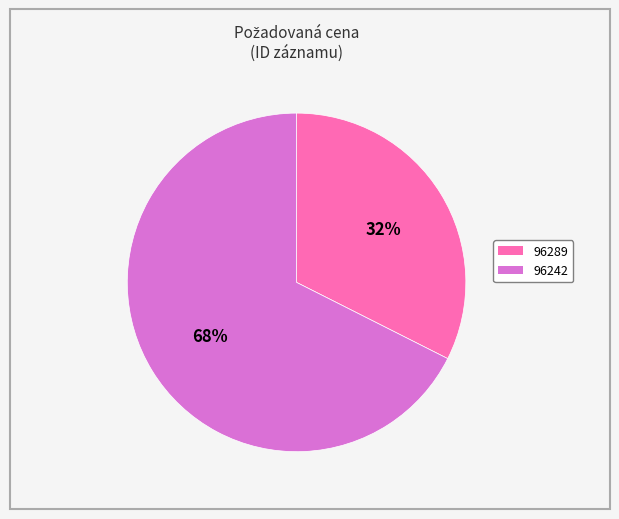

Does any single category account for the majority?

Yes